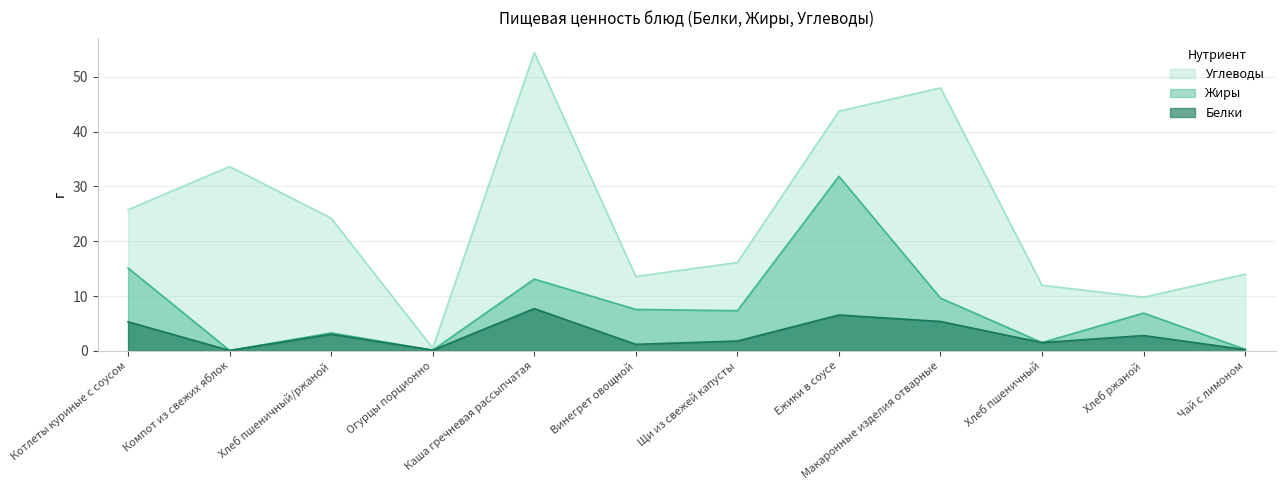

What is the approximate value of Углеводы at Макаронные изделия отварные?

48.0